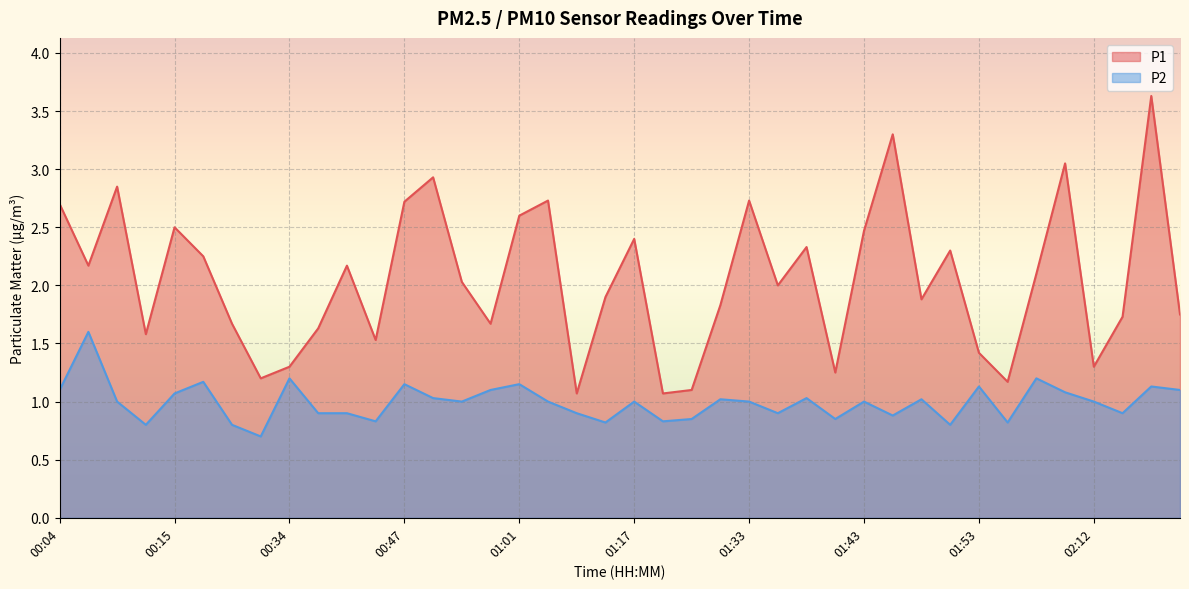

Reading left to right, what are all the values shown in this chart?

P1: 2.7	2.2	2.9	1.6	2.5	2.2	1.7	1.2	1.3	1.6	2.2	1.5	2.7	2.9	2.0	1.7	2.6	2.7	1.1	1.9	2.4	1.1	1.1	1.8	2.7	2.0	2.3	1.2	2.5	3.3	1.9	2.3	1.4	1.2	2.1	3.0	1.3	1.7	3.6	1.8
P2: 1.1	1.6	1.0	0.8	1.1	1.2	0.8	0.7	1.2	0.9	0.9	0.8	1.1	1.0	1.0	1.1	1.1	1.0	0.9	0.8	1.0	0.8	0.8	1.0	1.0	0.9	1.0	0.8	1.0	0.9	1.0	0.8	1.1	0.8	1.2	1.1	1.0	0.9	1.1	1.1